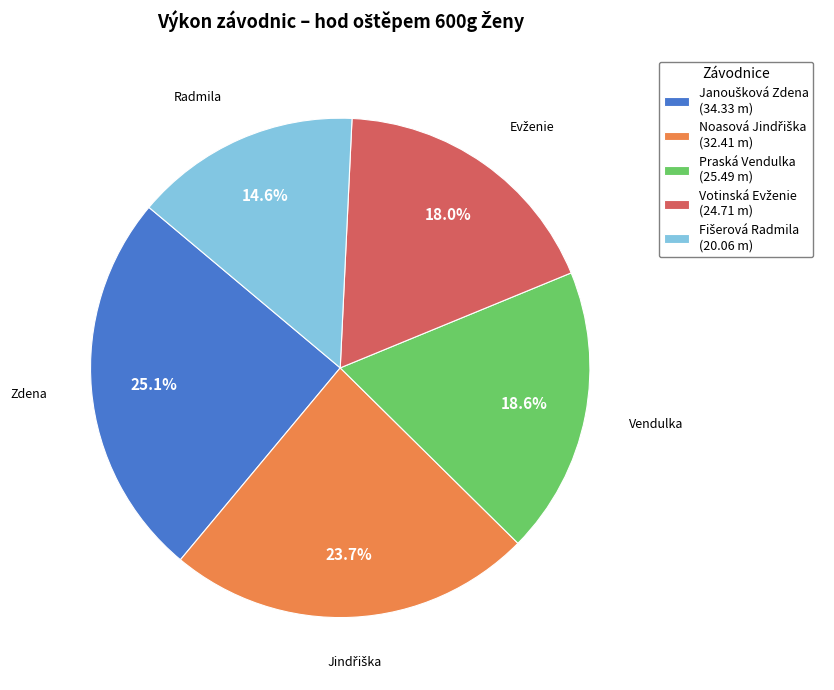

Count the number of slices in the pie.

5